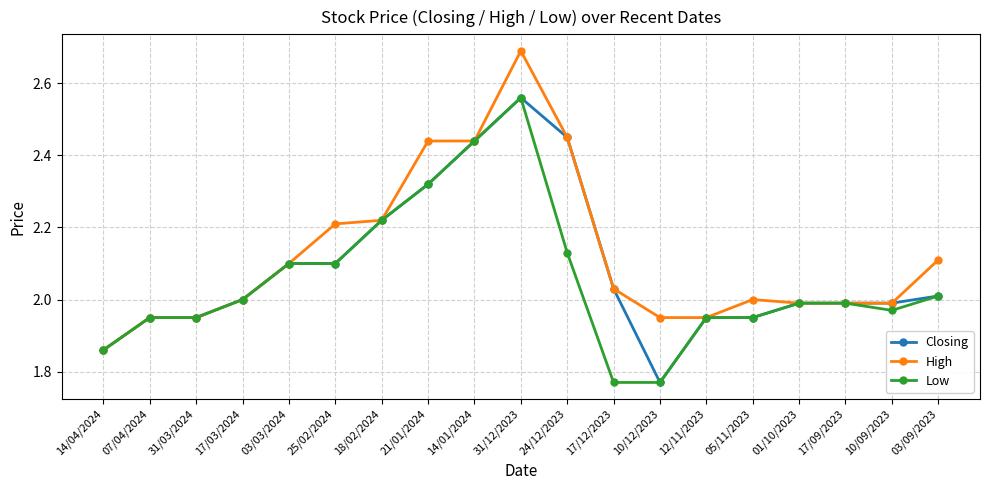

True or false: High has more than 1 interior local peaks.

True